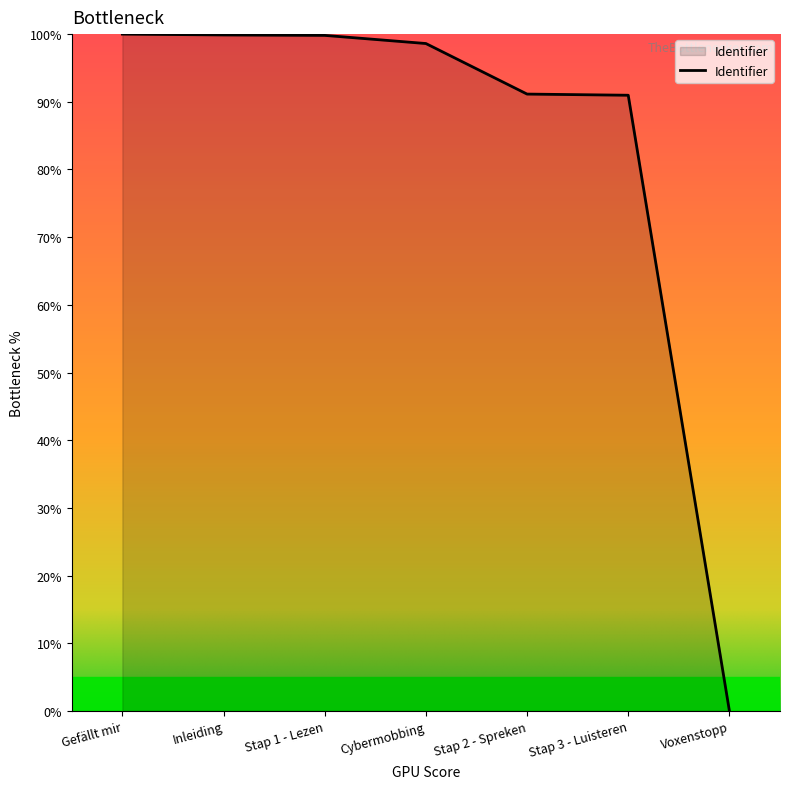

The value at Voxenstopp is 0.0. True or false?

True